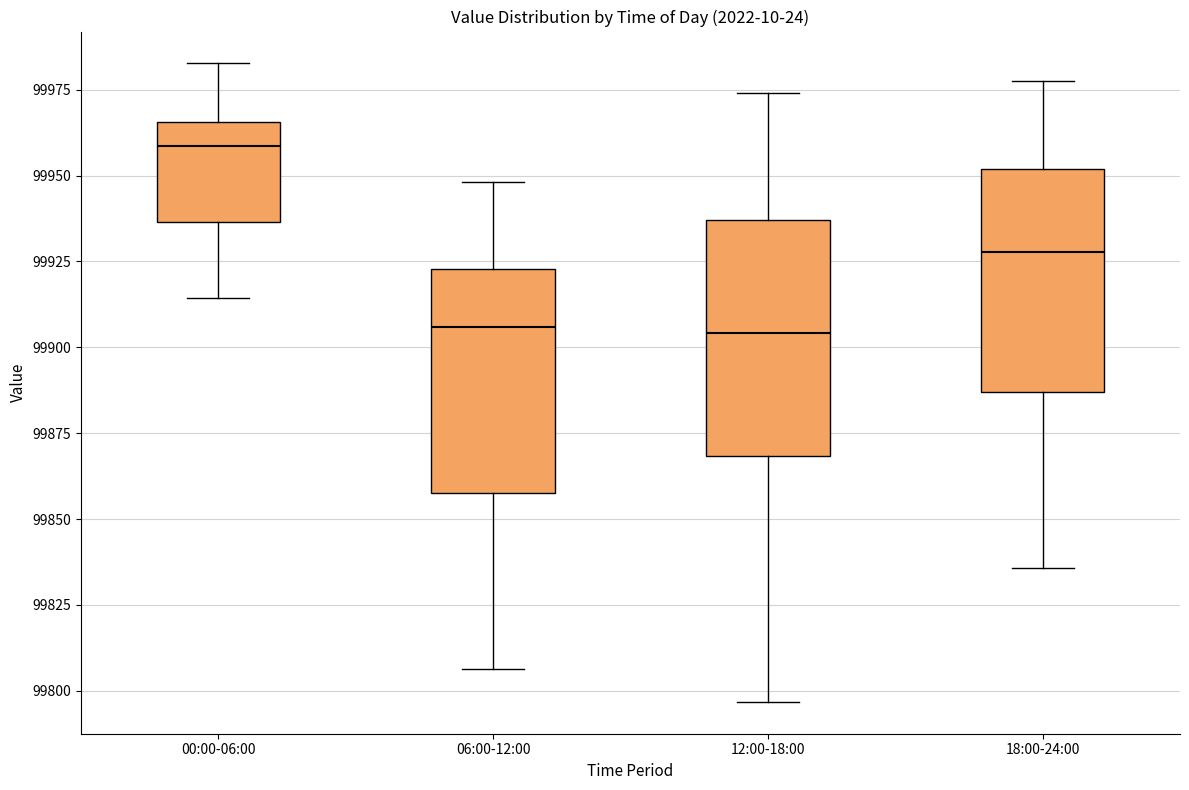

Which box has the highest median line?

00:00-06:00